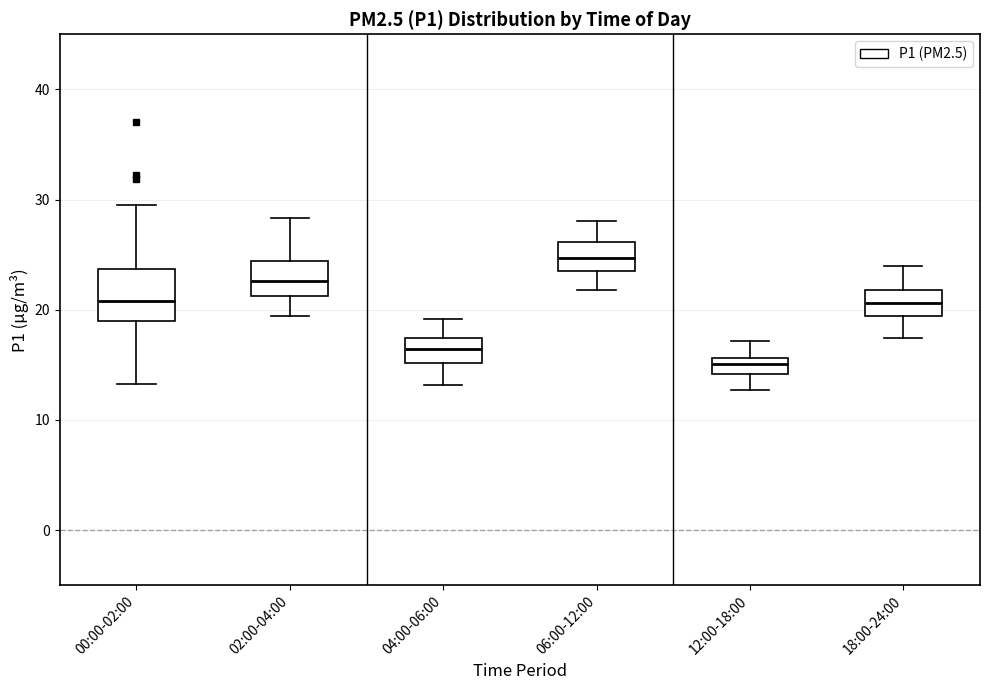

Comparing the boxes themselves (not the whiskers), which one is the tallest?

00:00-02:00